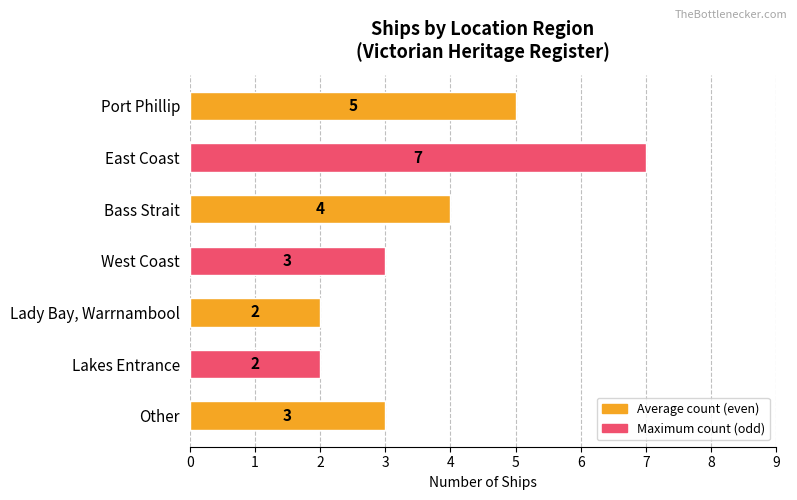

The chart shows a value of 3 at West Coast. True or false?

True